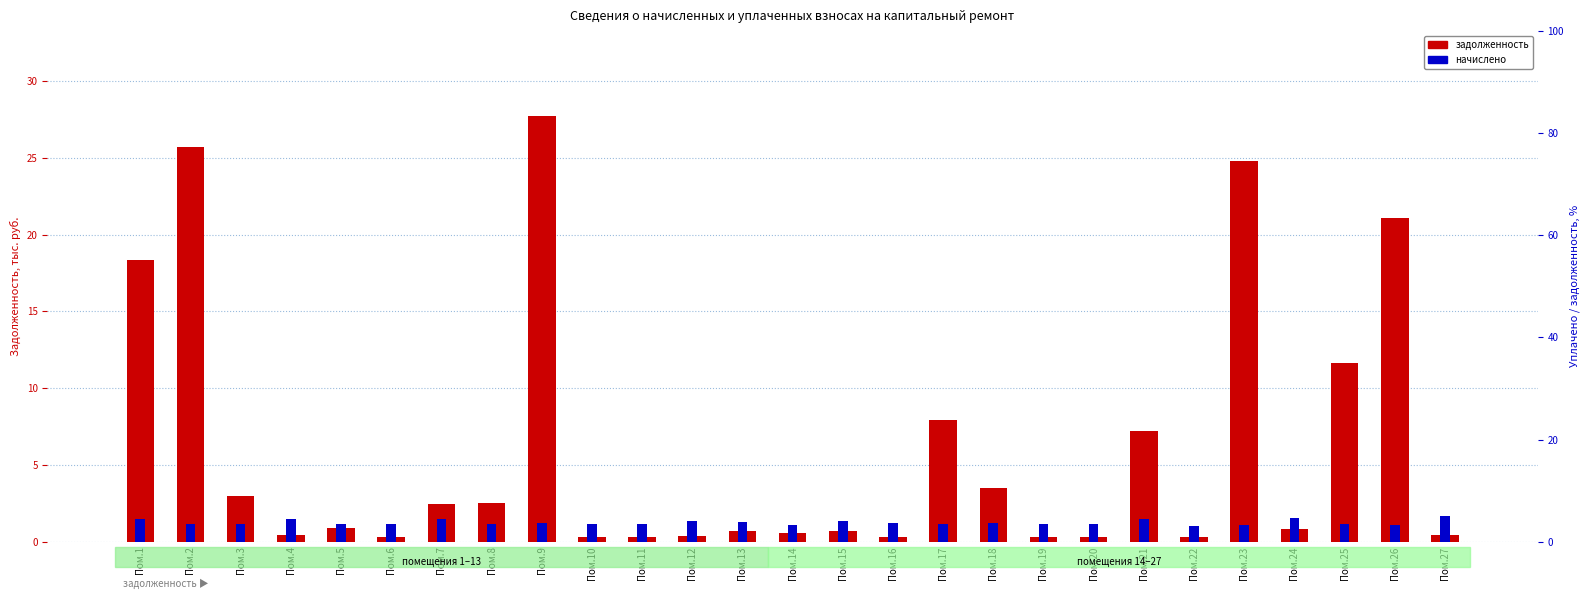

How many distinct data groups are displayed?

2